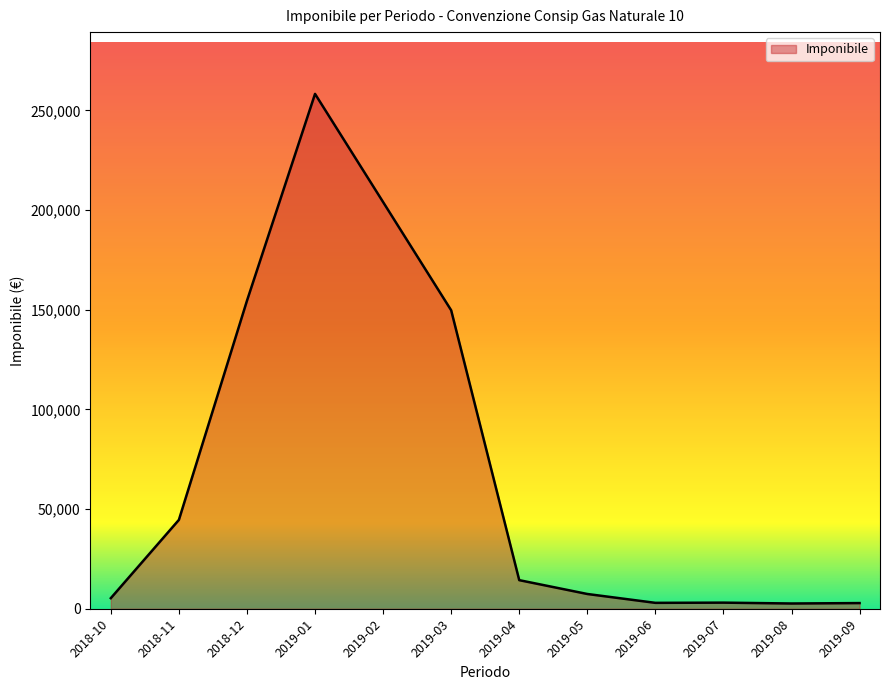

What is the average value?

70798.8